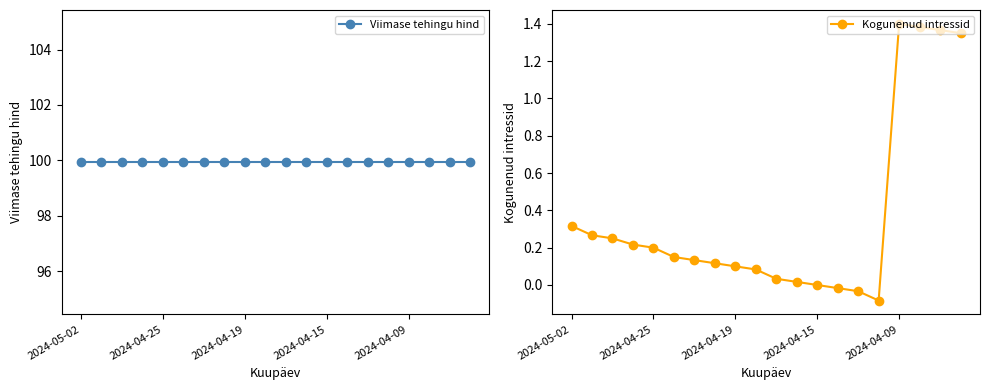

What is the minimum value for Viimase tehingu hind?

99.9